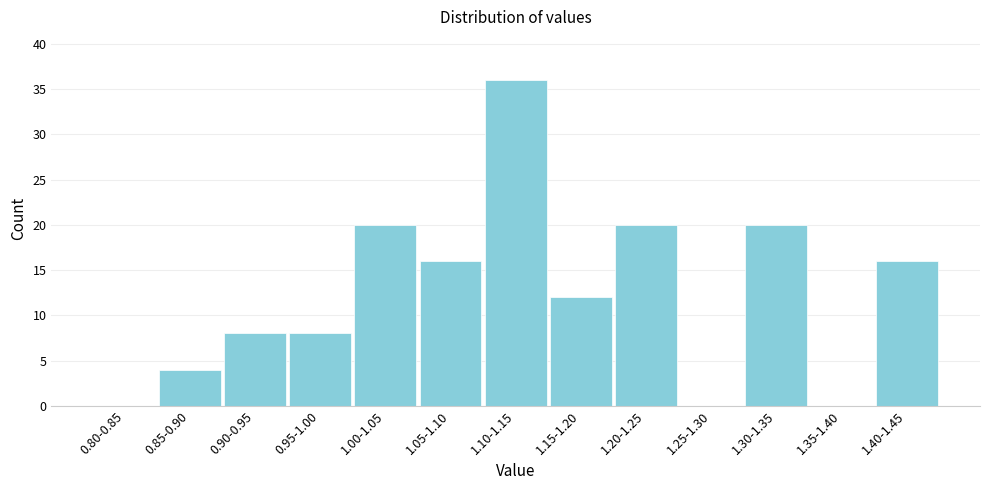

Reading left to right, what are all the values shown in this chart?

0.80-0.85=0	0.85-0.90=4	0.90-0.95=8	0.95-1.00=8	1.00-1.05=20	1.05-1.10=16	1.10-1.15=36	1.15-1.20=12	1.20-1.25=20	1.25-1.30=0	1.30-1.35=20	1.35-1.40=0	1.40-1.45=16